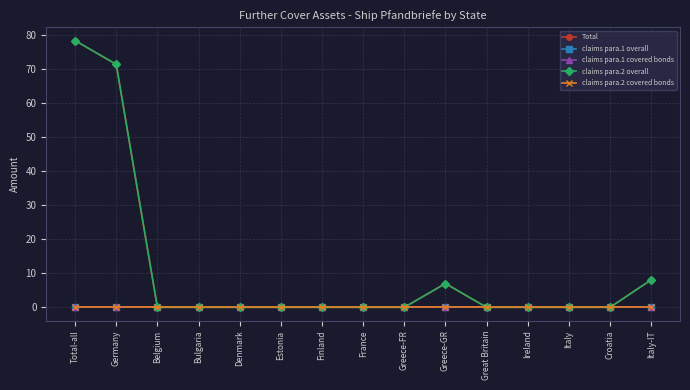

True or false: claims para.2 overall has more than 1 interior local peaks.

False